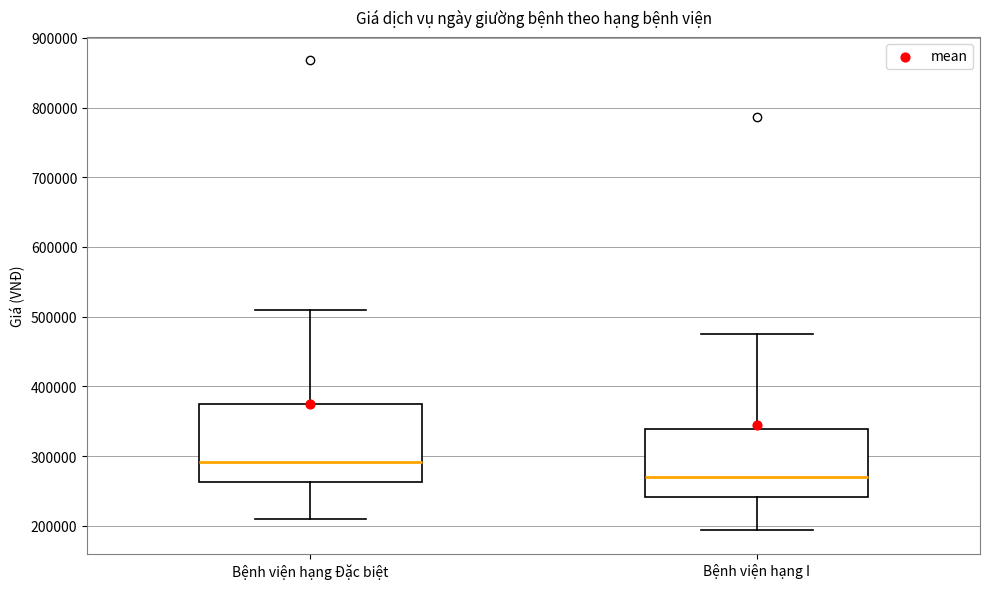

Which box's median line is the highest?

Bệnh viện hạng Đặc biệt